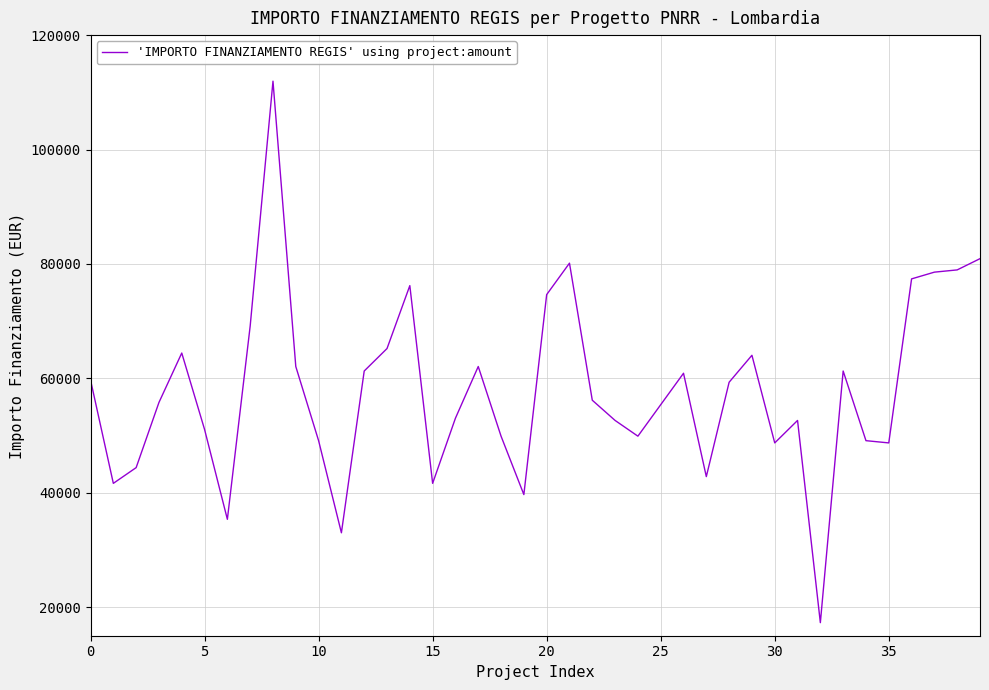

What is the greatest value displayed?

111949.1